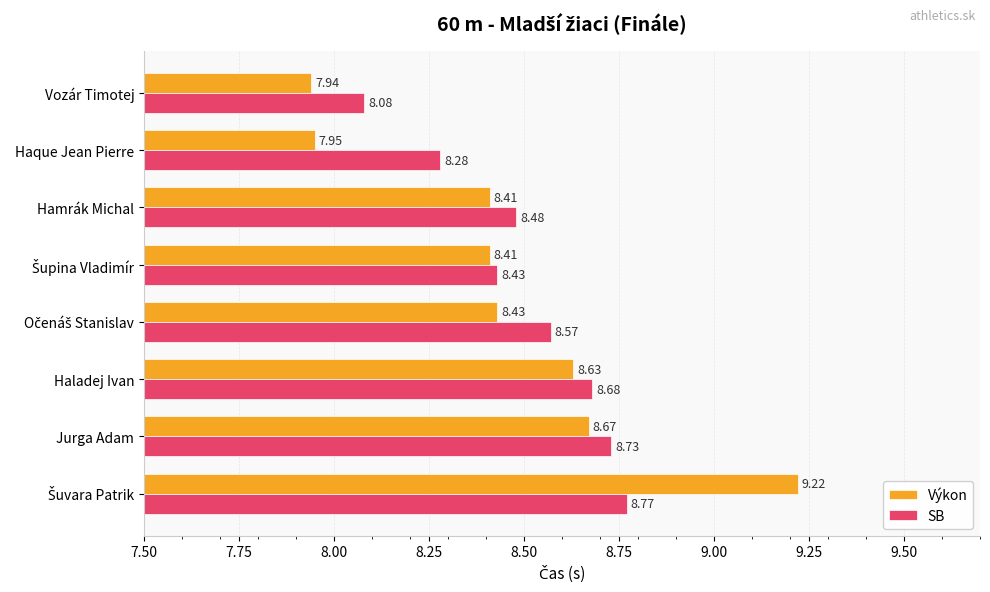

Which series has the widest spread of values?

Výkon